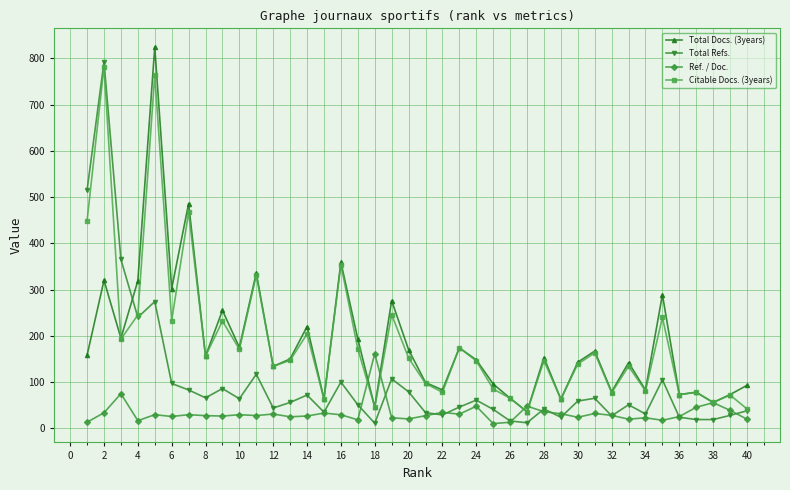

True or false: Citable Docs. (3years) has more than 0 points higher than both neighbors.

True